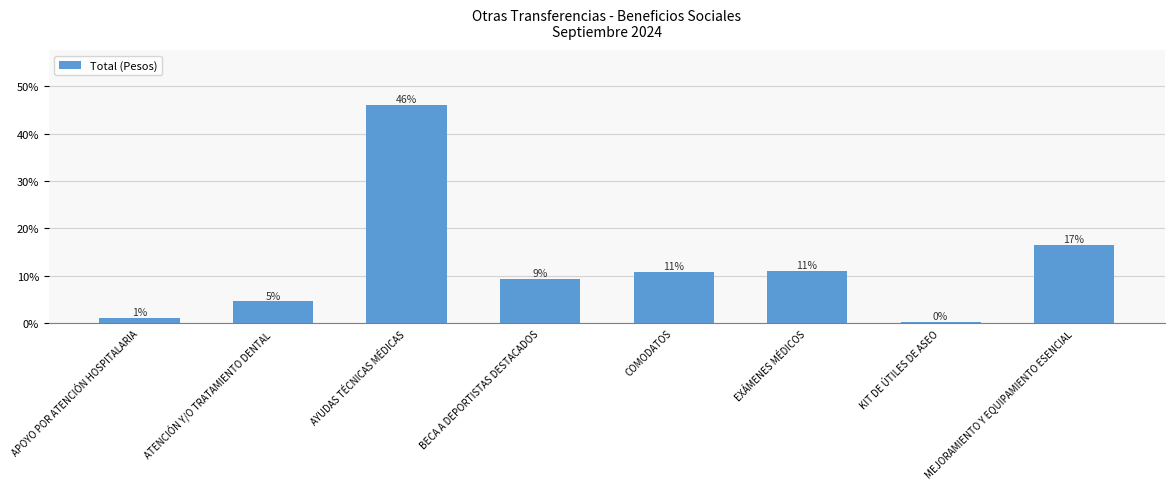

What is the average value?

0.1